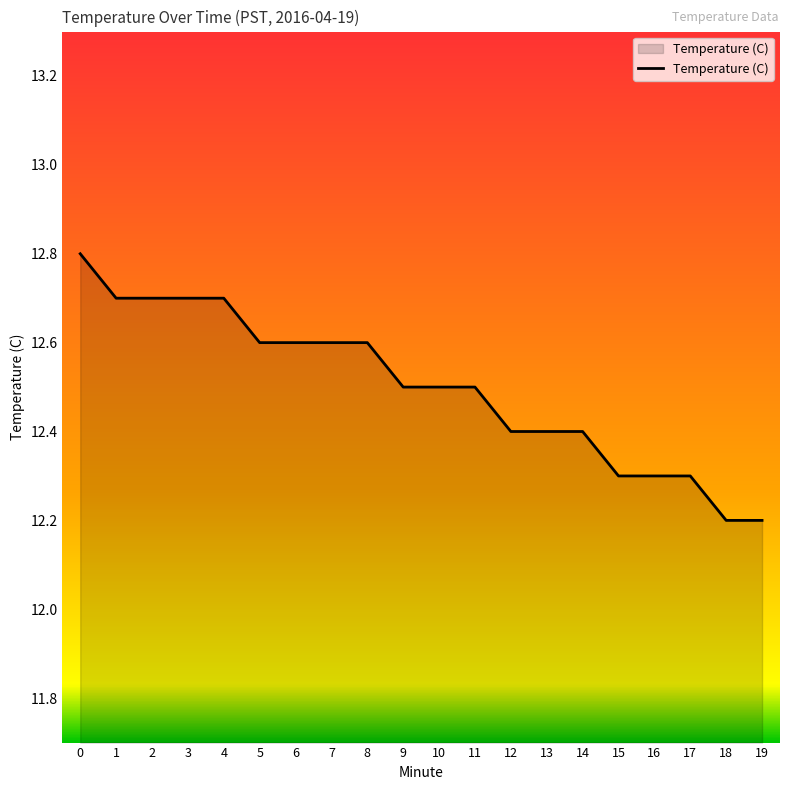

What is the ratio of the value at 5 to the value at 13?

1.0